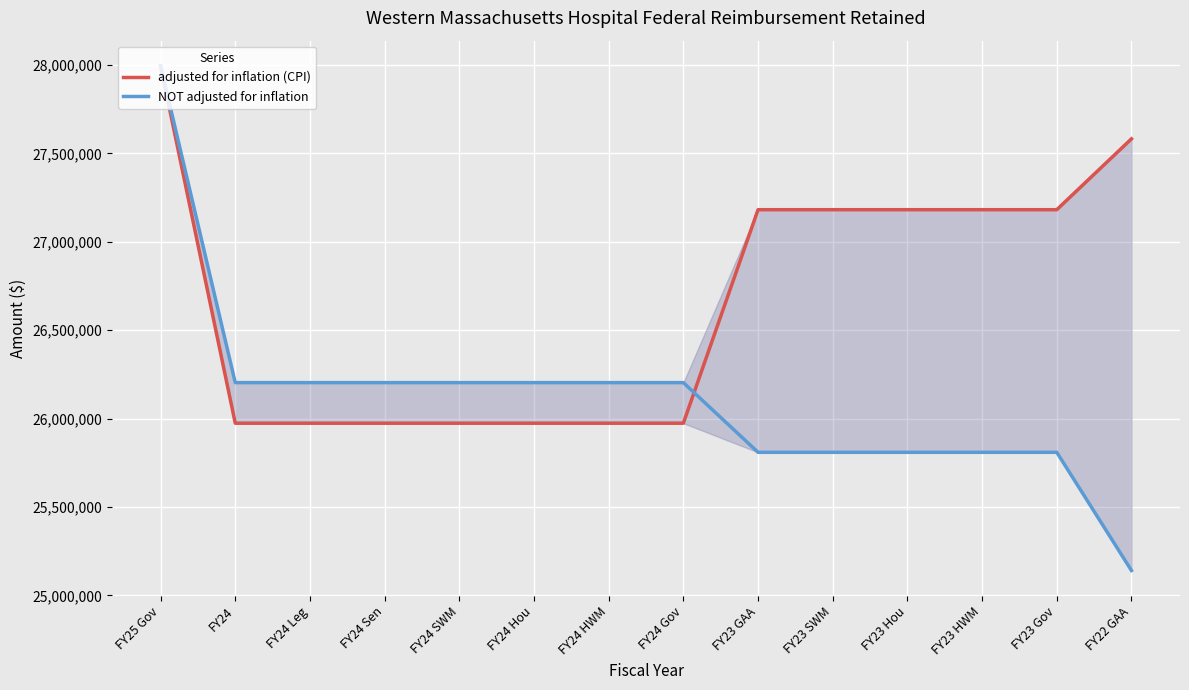

What is the spread (max minus min) of values at FY24 HWM?

229617